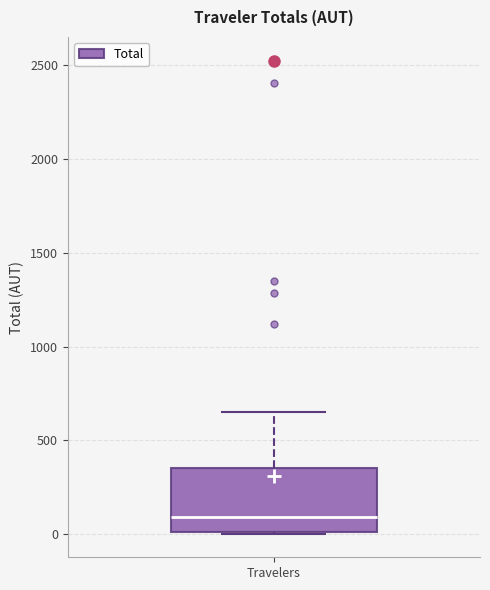

Read this box plot against the y-axis: the position of the median line, the range covered by the box, and the ends of both whiskers. The values are not printed on the chart, so give them approximately, as read against the axis.

median 100, box 0 to 350, whiskers 0 to 650